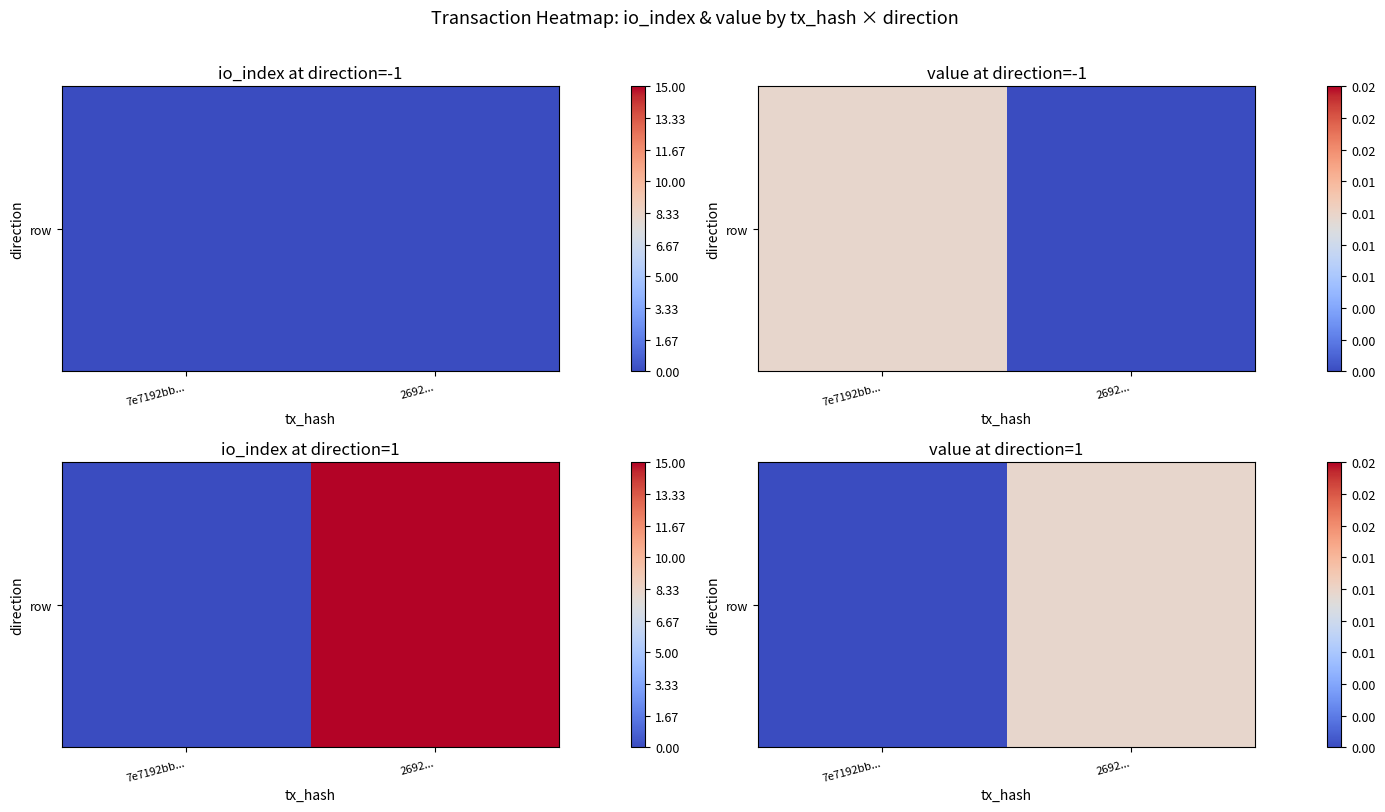

Where is the data nearest to the value 0?

7e7192bb...